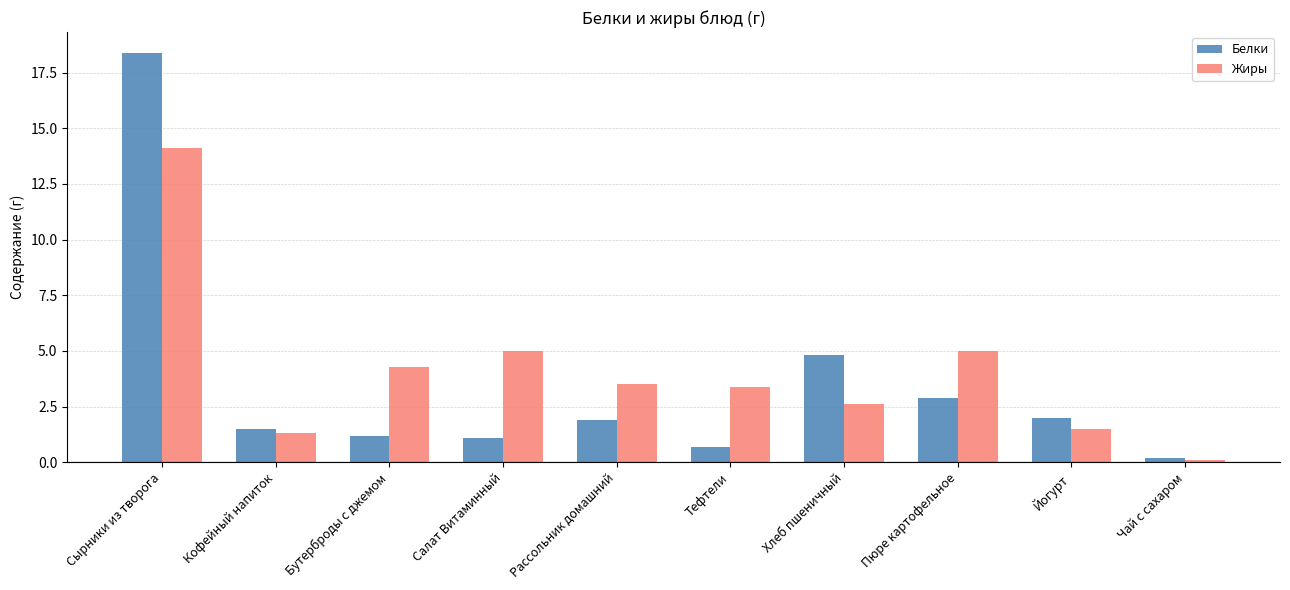

What is the sum of all Белки values?

34.7